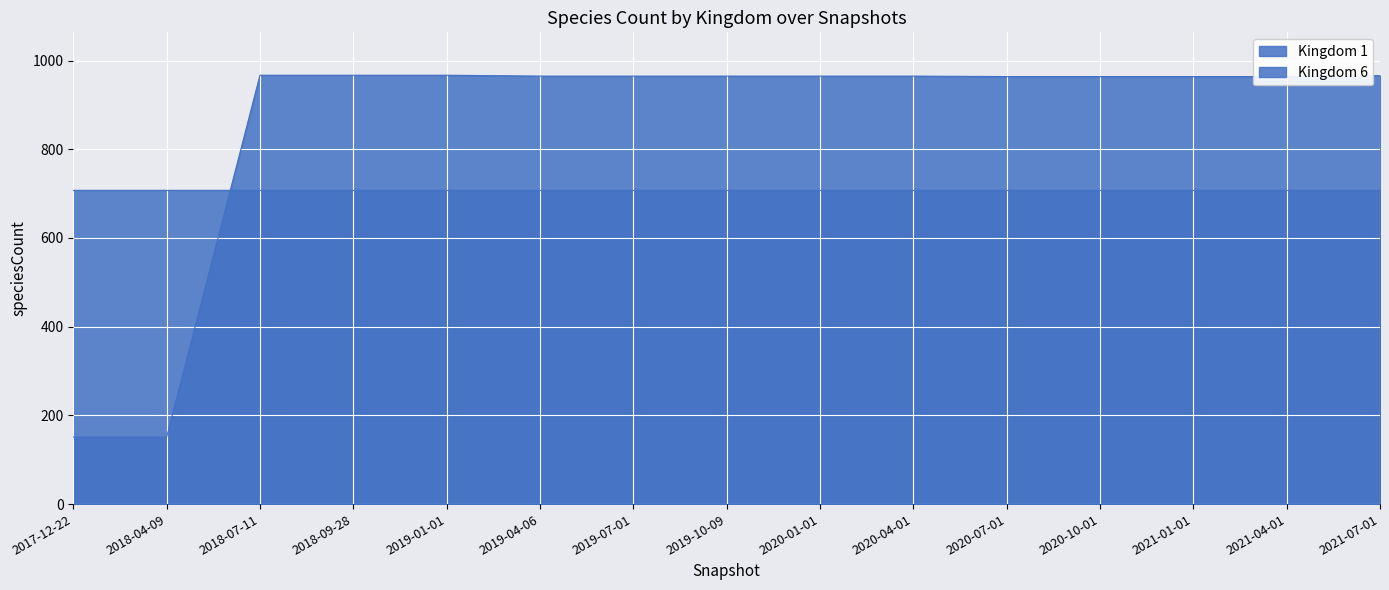

What is the sum of the values at 2020-07-01 and 2019-01-01?

1931